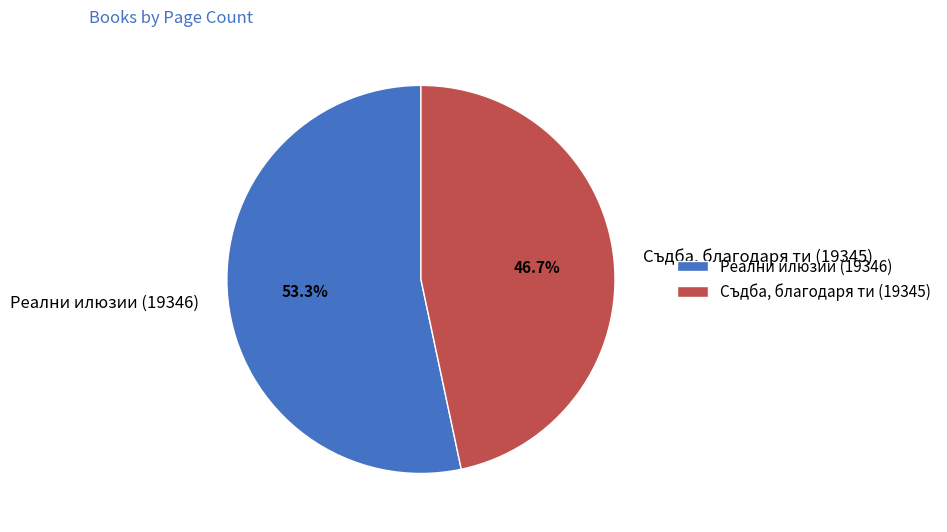

Count the number of slices in the pie.

2